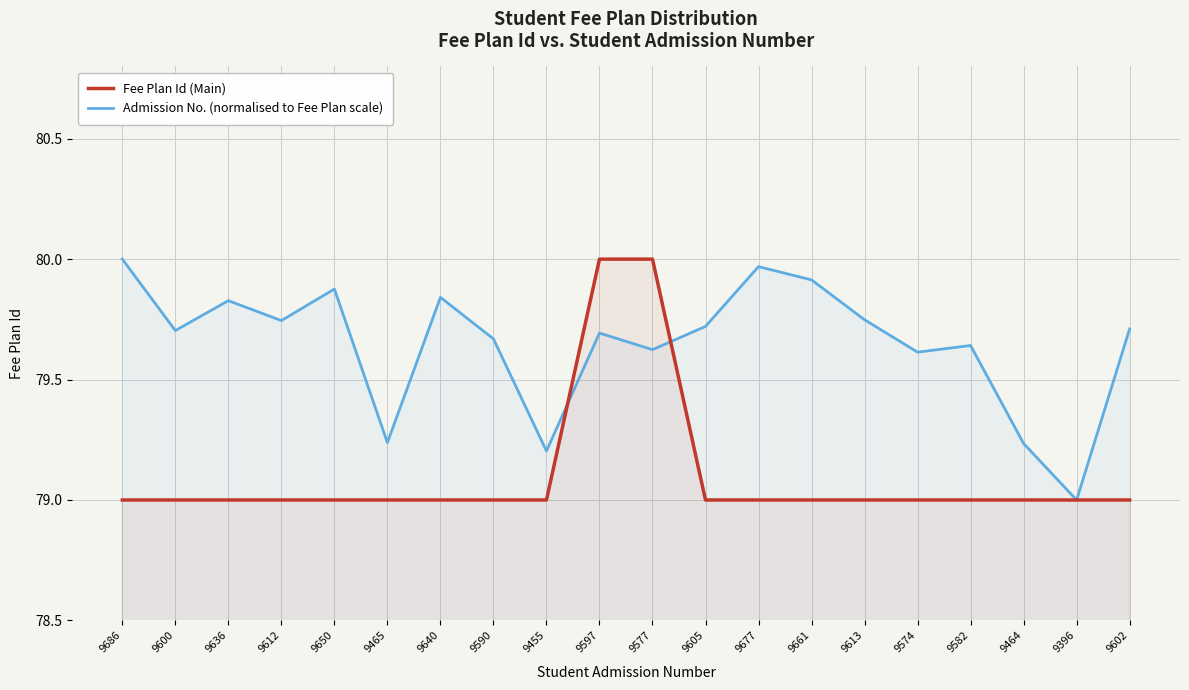

What is the spread (max minus min) of values at 9661?

0.9